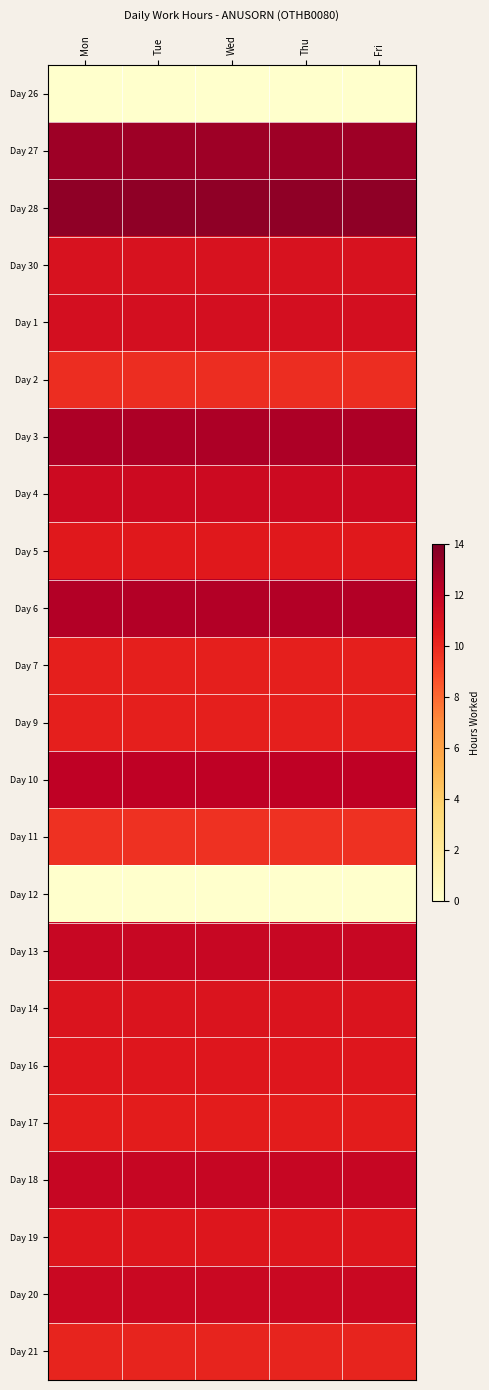

Which series has the largest total across all categories?

Day 28